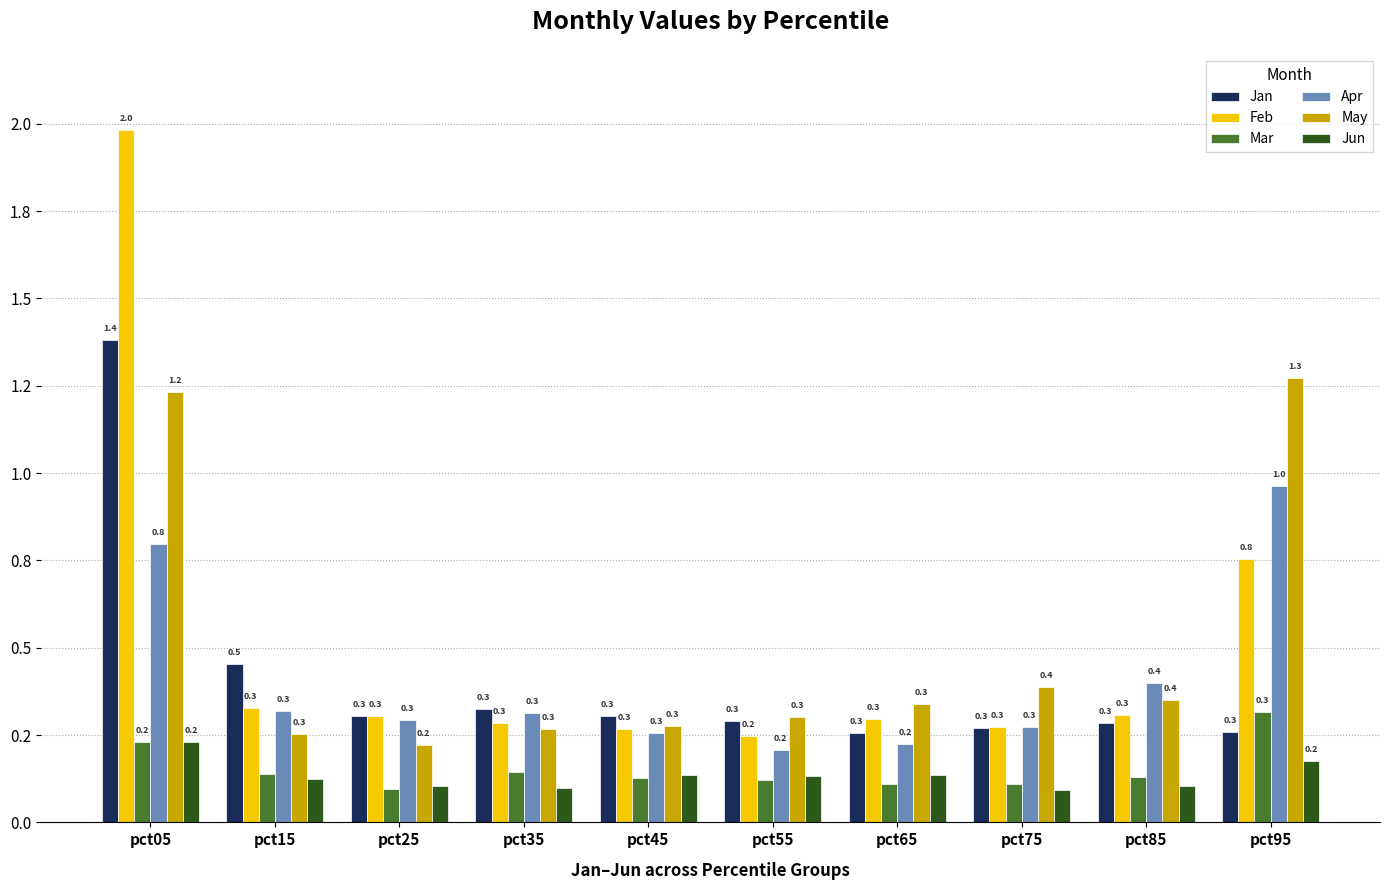

What are all the series names shown in the legend?

Jan, Feb, Mar, Apr, May, Jun